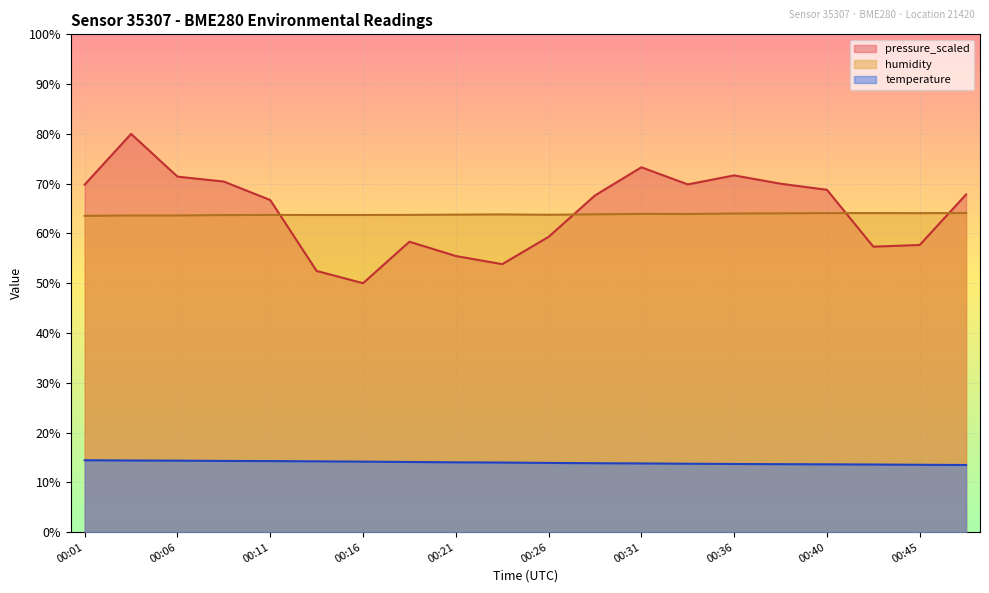

List the labels in order of temperature value, smallest first.

00:48, 00:45, 00:43, 00:40, 00:38, 00:36, 00:33, 00:31, 00:28, 00:26, 00:23, 00:21, 00:18, 00:16, 00:13, 00:11, 00:08, 00:06, 00:04, 00:01